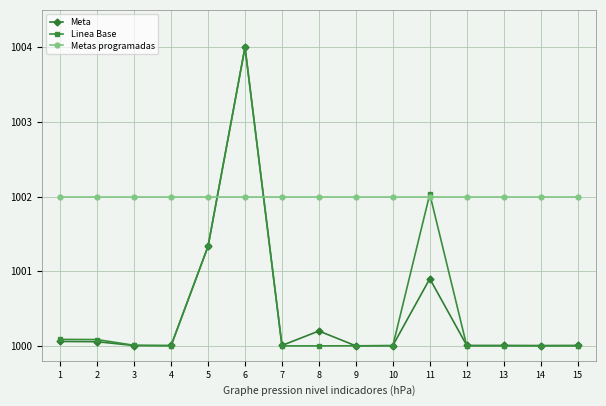

What are all the series names shown in the legend?

Meta, Linea Base, Metas programadas